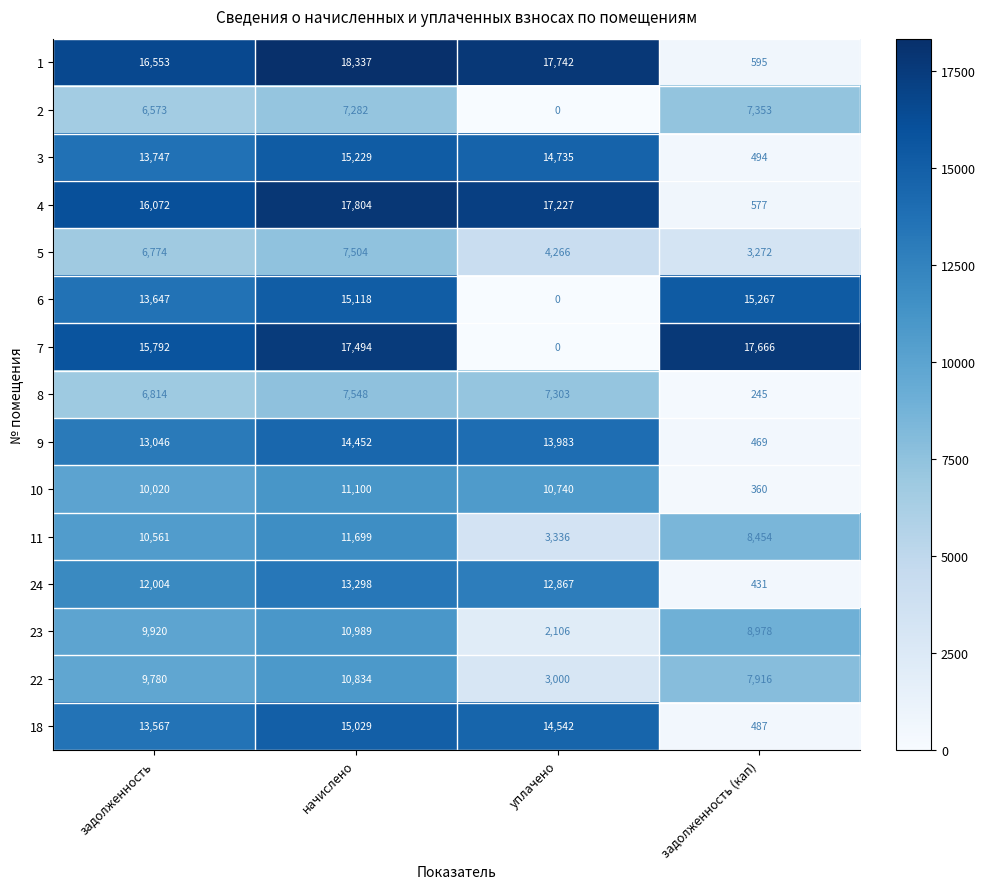

How many values in 2 are above zero?

3